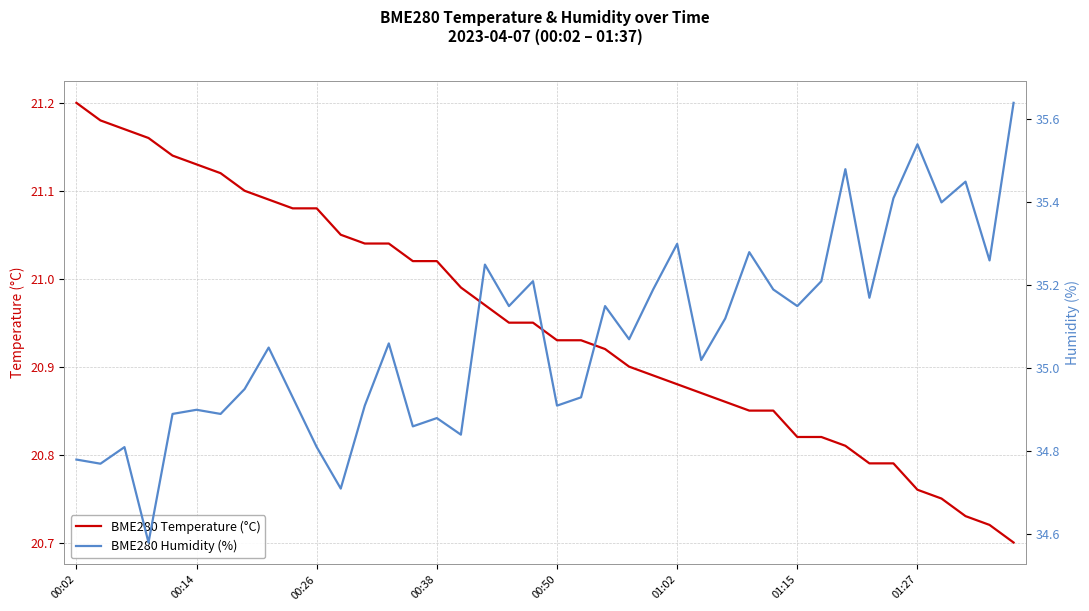

Where is BME280_temperature nearest to the value 20?

39